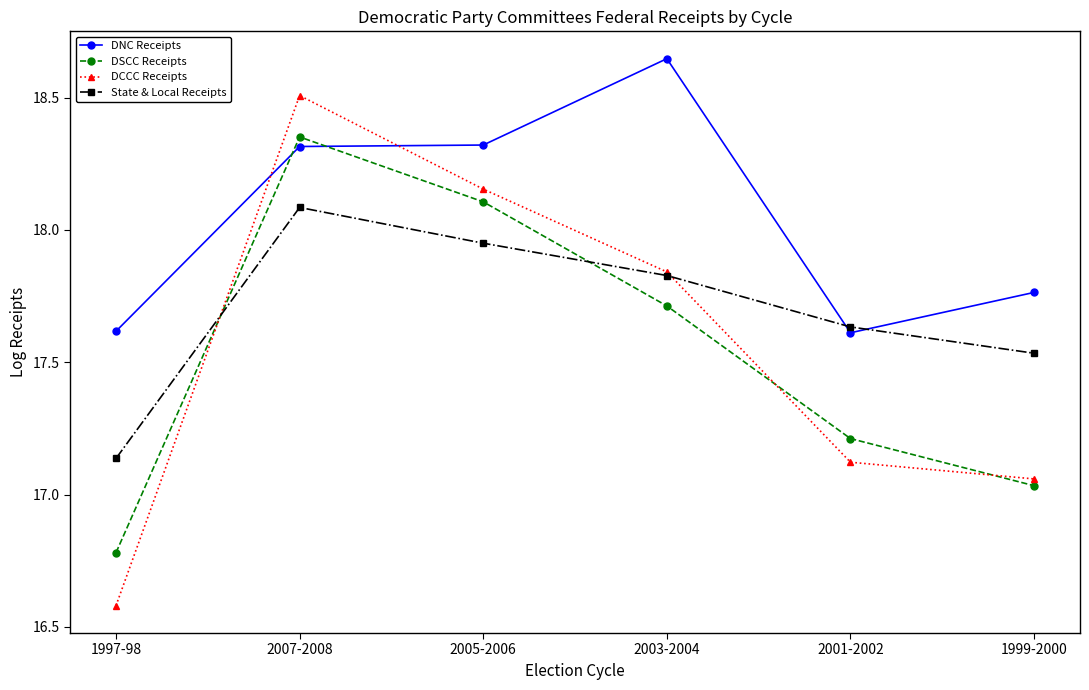

What is the difference between the highest and lowest values at 2005-2006?

0.4